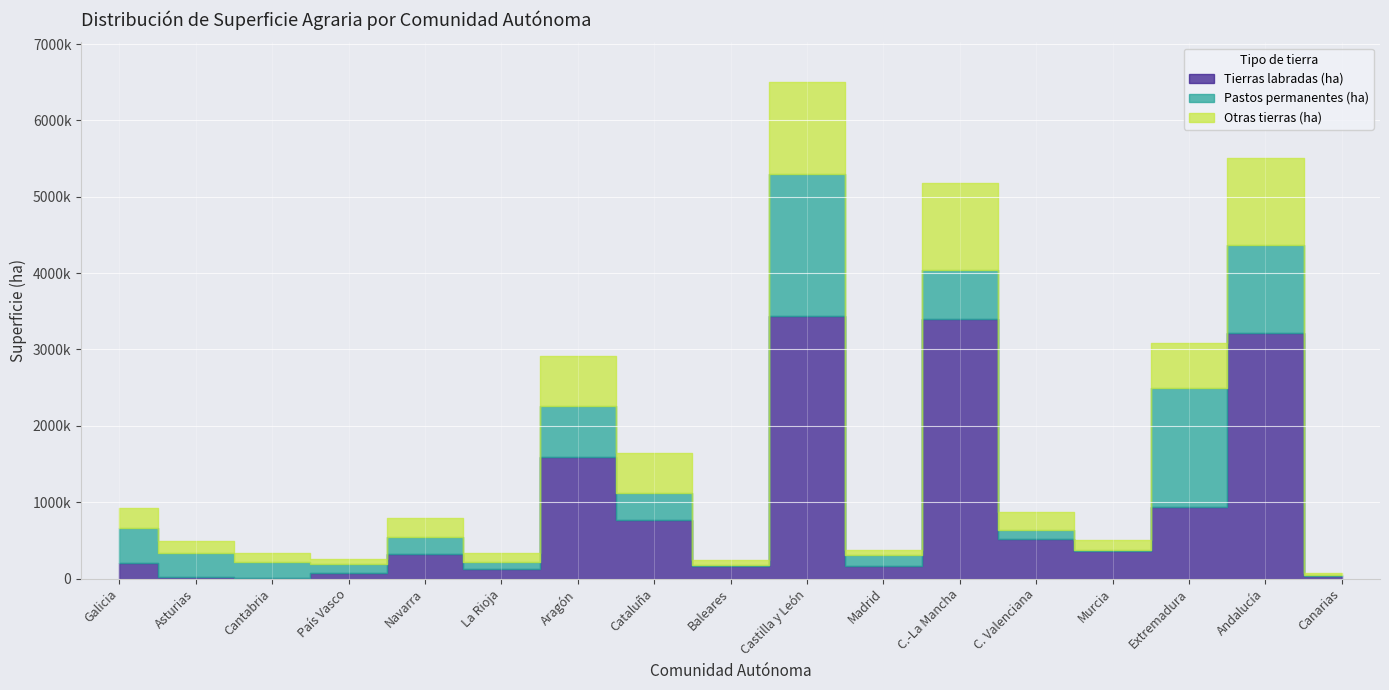

How many lines are shown in the chart?

3